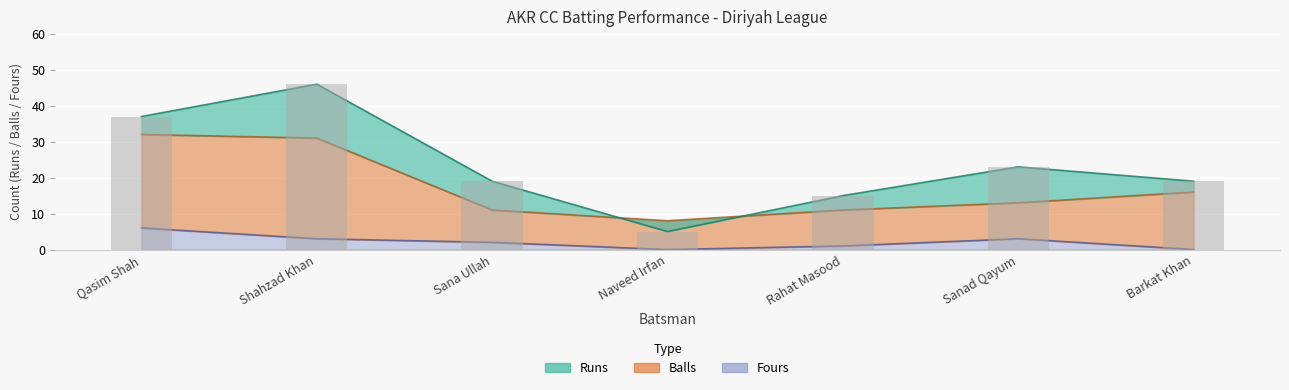

Rank the series by their maximum value, from highest to lowest.

Runs, Balls, Fours